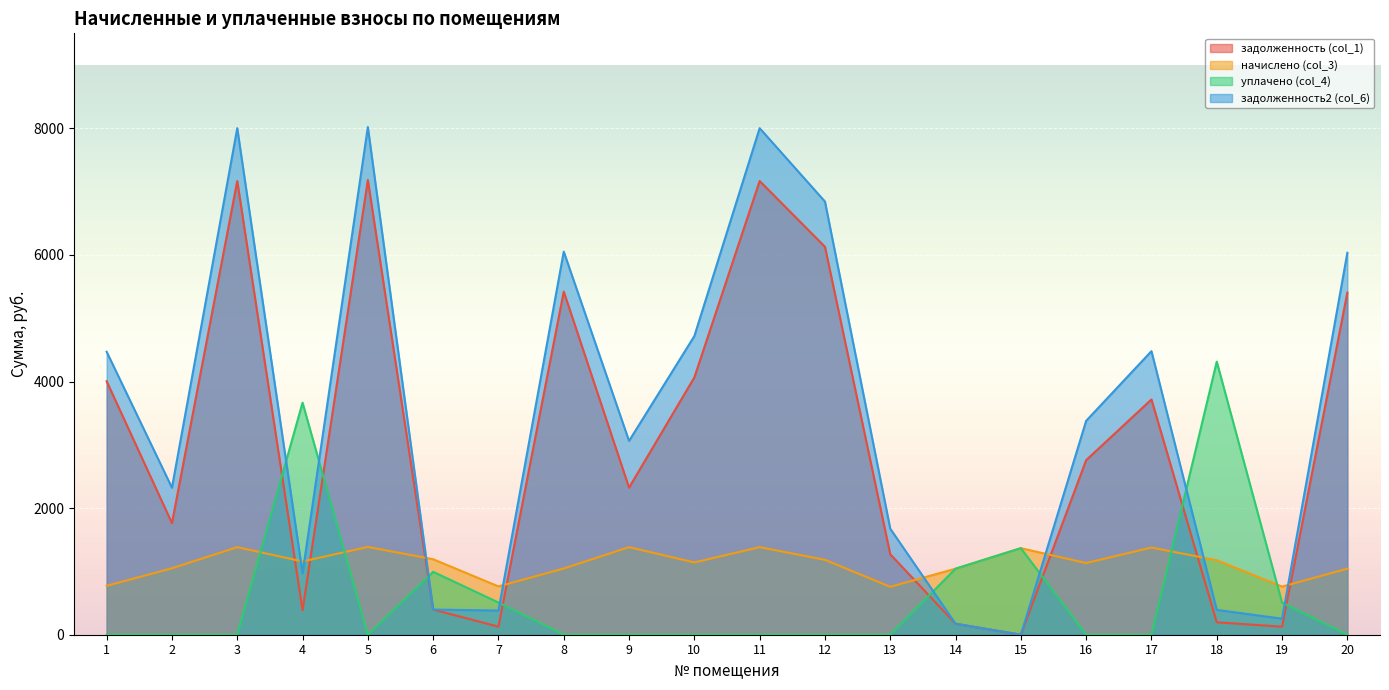

Reading left to right, transcribe all the data shown in this chart.

задолженность (col_1): 1=4003.7	2=1762.8	3=7167.0	4=386.8	5=7183.5	6=397.5	7=127.2	8=5420.6	9=2323.7	10=4064.9	11=7167.0	12=6129.0	13=1271.4	14=173.8	15=0.0	16=2757.6	17=3716.3	18=196.1	19=126.7	20=5404.1
начислено (col_3): 1=772.7	2=1049.4	3=1383.3	4=1157.5	5=1386.5	6=1192.5	7=763.2	8=1046.2	9=1383.3	10=1141.6	11=1383.3	12=1183.0	13=756.8	14=1043.0	15=1367.4	16=1132.1	17=1376.9	18=1176.6	19=760.0	20=1043.0
уплачено (col_4): 1=0.0	2=0.0	3=0.0	4=3665.5	5=0.0	6=993.8	7=508.8	8=0.0	9=0.0	10=0.0	11=0.0	12=0.0	13=0.0	14=1043.0	15=1367.4	16=0.0	17=0.0	18=4314.2	19=506.7	20=0.0
задолженность2 (col_6): 1=4469.9	2=2322.5	3=8001.6	4=971.7	5=8020.0	6=397.5	7=381.9	8=6051.8	9=3061.5	10=4717.7	11=8001.6	12=6842.8	13=1675.0	14=173.8	15=0.0	16=3378.9	17=4479.6	18=392.7	19=253.3	20=6033.4